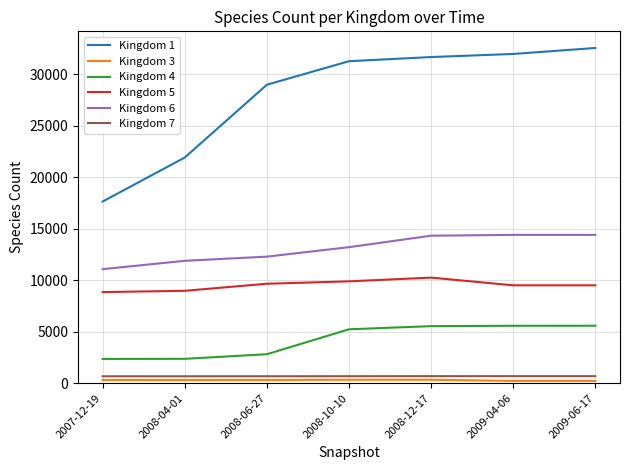

What is the smallest value displayed?

220